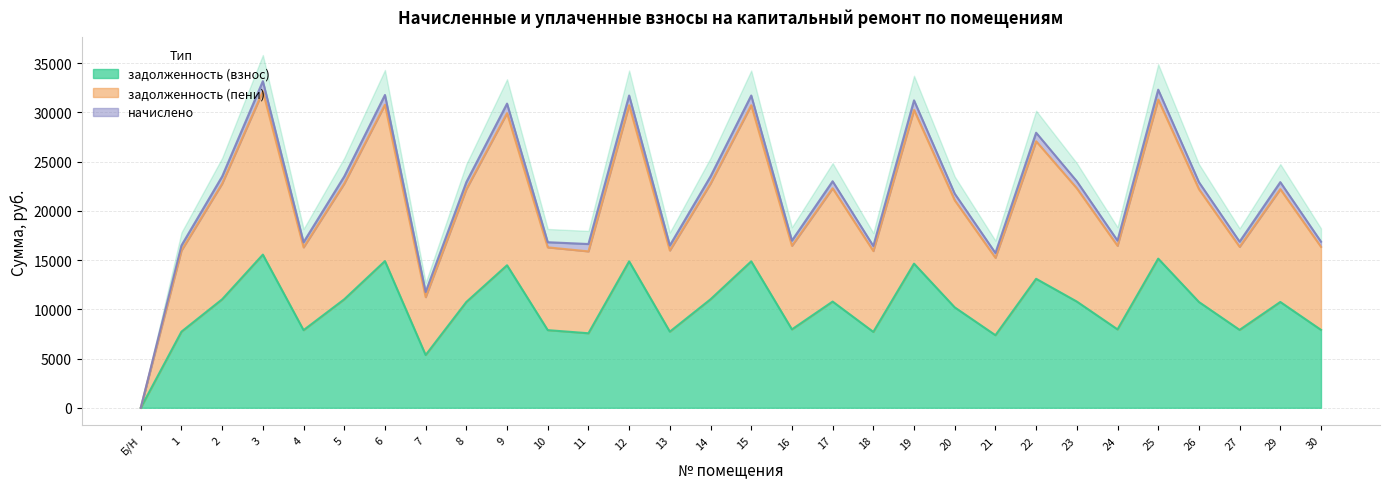

At which label does задолженность (взнос) reach its minimum?

Б/Н